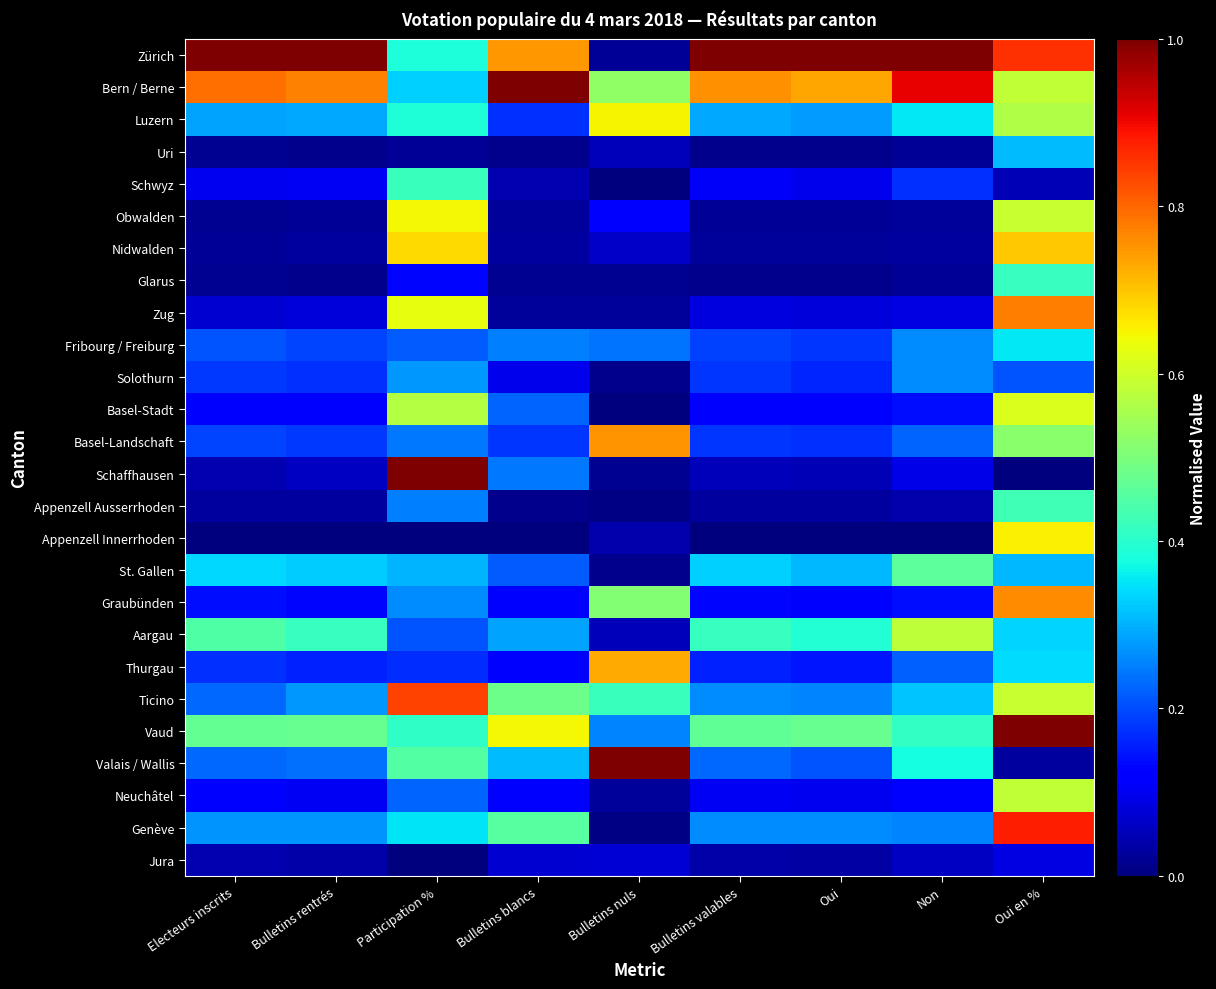

Reading right to left, transcribe all the data shown in this chart.

Zürich: Oui en %=0.9	Non=1.0	Oui=1.0	Bulletins valables=1.0	Bulletins nuls=0.0	Bulletins blancs=0.7	Participation %=0.4	Bulletins rentrés=1.0	Electeurs inscrits=1.0
Bern / Berne: Oui en %=0.6	Non=0.9	Oui=0.7	Bulletins valables=0.8	Bulletins nuls=0.5	Bulletins blancs=1.0	Participation %=0.3	Bulletins rentrés=0.8	Electeurs inscrits=0.8
Luzern: Oui en %=0.6	Non=0.4	Oui=0.3	Bulletins valables=0.3	Bulletins nuls=0.7	Bulletins blancs=0.2	Participation %=0.4	Bulletins rentrés=0.3	Electeurs inscrits=0.3
Uri: Oui en %=0.3	Non=0.0	Oui=0.0	Bulletins valables=0.0	Bulletins nuls=0.1	Bulletins blancs=0.0	Participation %=0.0	Bulletins rentrés=0.0	Electeurs inscrits=0.0
Schwyz: Oui en %=0.0	Non=0.2	Oui=0.1	Bulletins valables=0.1	Bulletins nuls=0.0	Bulletins blancs=0.0	Participation %=0.4	Bulletins rentrés=0.1	Electeurs inscrits=0.1
Obwalden: Oui en %=0.6	Non=0.0	Oui=0.0	Bulletins valables=0.0	Bulletins nuls=0.1	Bulletins blancs=0.0	Participation %=0.6	Bulletins rentrés=0.0	Electeurs inscrits=0.0
Nidwalden: Oui en %=0.7	Non=0.0	Oui=0.0	Bulletins valables=0.0	Bulletins nuls=0.1	Bulletins blancs=0.0	Participation %=0.7	Bulletins rentrés=0.0	Electeurs inscrits=0.0
Glarus: Oui en %=0.4	Non=0.0	Oui=0.0	Bulletins valables=0.0	Bulletins nuls=0.0	Bulletins blancs=0.0	Participation %=0.1	Bulletins rentrés=0.0	Electeurs inscrits=0.0
Zug: Oui en %=0.8	Non=0.1	Oui=0.1	Bulletins valables=0.1	Bulletins nuls=0.0	Bulletins blancs=0.0	Participation %=0.6	Bulletins rentrés=0.1	Electeurs inscrits=0.1
Fribourg / Freiburg: Oui en %=0.4	Non=0.3	Oui=0.2	Bulletins valables=0.2	Bulletins nuls=0.2	Bulletins blancs=0.3	Participation %=0.2	Bulletins rentrés=0.2	Electeurs inscrits=0.2
Solothurn: Oui en %=0.2	Non=0.3	Oui=0.2	Bulletins valables=0.2	Bulletins nuls=0.0	Bulletins blancs=0.1	Participation %=0.3	Bulletins rentrés=0.2	Electeurs inscrits=0.2
Basel-Stadt: Oui en %=0.6	Non=0.1	Oui=0.1	Bulletins valables=0.1	Bulletins nuls=0.0	Bulletins blancs=0.2	Participation %=0.6	Bulletins rentrés=0.1	Electeurs inscrits=0.1
Basel-Landschaft: Oui en %=0.5	Non=0.2	Oui=0.2	Bulletins valables=0.2	Bulletins nuls=0.8	Bulletins blancs=0.2	Participation %=0.2	Bulletins rentrés=0.2	Electeurs inscrits=0.2
Schaffhausen: Oui en %=0.0	Non=0.1	Oui=0.0	Bulletins valables=0.1	Bulletins nuls=0.0	Bulletins blancs=0.2	Participation %=1.0	Bulletins rentrés=0.1	Electeurs inscrits=0.0
Appenzell Ausserrhoden: Oui en %=0.4	Non=0.0	Oui=0.0	Bulletins valables=0.0	Bulletins nuls=0.0	Bulletins blancs=0.0	Participation %=0.3	Bulletins rentrés=0.0	Electeurs inscrits=0.0
Appenzell Innerrhoden: Oui en %=0.7	Non=0.0	Oui=0.0	Bulletins valables=0.0	Bulletins nuls=0.0	Bulletins blancs=0.0	Participation %=0.0	Bulletins rentrés=0.0	Electeurs inscrits=0.0
St. Gallen: Oui en %=0.3	Non=0.5	Oui=0.3	Bulletins valables=0.3	Bulletins nuls=0.0	Bulletins blancs=0.2	Participation %=0.3	Bulletins rentrés=0.3	Electeurs inscrits=0.3
Graubünden: Oui en %=0.8	Non=0.1	Oui=0.1	Bulletins valables=0.1	Bulletins nuls=0.5	Bulletins blancs=0.1	Participation %=0.3	Bulletins rentrés=0.1	Electeurs inscrits=0.1
Aargau: Oui en %=0.3	Non=0.6	Oui=0.4	Bulletins valables=0.4	Bulletins nuls=0.1	Bulletins blancs=0.3	Participation %=0.2	Bulletins rentrés=0.4	Electeurs inscrits=0.4
Thurgau: Oui en %=0.3	Non=0.2	Oui=0.1	Bulletins valables=0.2	Bulletins nuls=0.7	Bulletins blancs=0.1	Participation %=0.2	Bulletins rentrés=0.2	Electeurs inscrits=0.2
Ticino: Oui en %=0.6	Non=0.3	Oui=0.3	Bulletins valables=0.3	Bulletins nuls=0.4	Bulletins blancs=0.5	Participation %=0.8	Bulletins rentrés=0.3	Electeurs inscrits=0.2
Vaud: Oui en %=1.0	Non=0.4	Oui=0.5	Bulletins valables=0.5	Bulletins nuls=0.3	Bulletins blancs=0.6	Participation %=0.4	Bulletins rentrés=0.5	Electeurs inscrits=0.5
Valais / Wallis: Oui en %=0.0	Non=0.4	Oui=0.2	Bulletins valables=0.2	Bulletins nuls=1.0	Bulletins blancs=0.3	Participation %=0.5	Bulletins rentrés=0.2	Electeurs inscrits=0.2
Neuchâtel: Oui en %=0.6	Non=0.1	Oui=0.1	Bulletins valables=0.1	Bulletins nuls=0.0	Bulletins blancs=0.1	Participation %=0.2	Bulletins rentrés=0.1	Electeurs inscrits=0.1
Genève: Oui en %=0.9	Non=0.3	Oui=0.3	Bulletins valables=0.3	Bulletins nuls=0.0	Bulletins blancs=0.5	Participation %=0.4	Bulletins rentrés=0.3	Electeurs inscrits=0.3
Jura: Oui en %=0.1	Non=0.1	Oui=0.0	Bulletins valables=0.0	Bulletins nuls=0.1	Bulletins blancs=0.1	Participation %=0.0	Bulletins rentrés=0.0	Electeurs inscrits=0.0